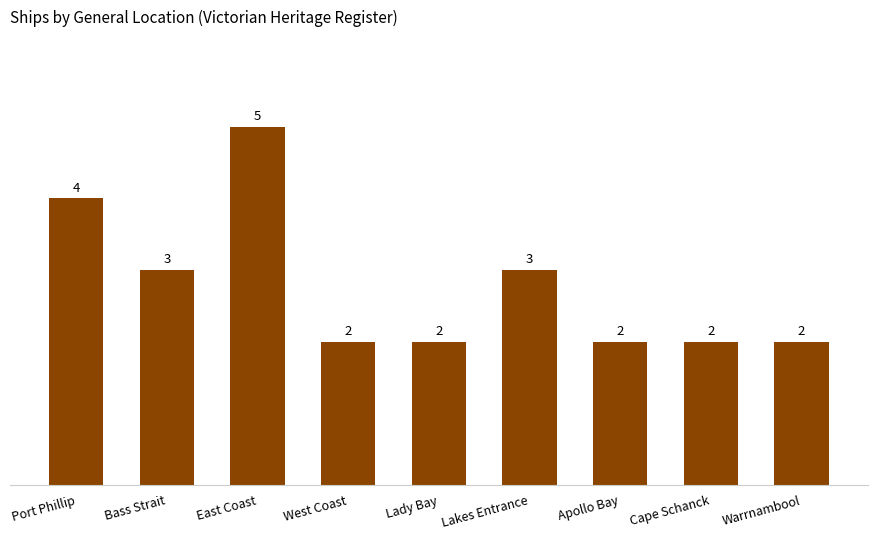

What is the difference between the second highest and second lowest values?

2